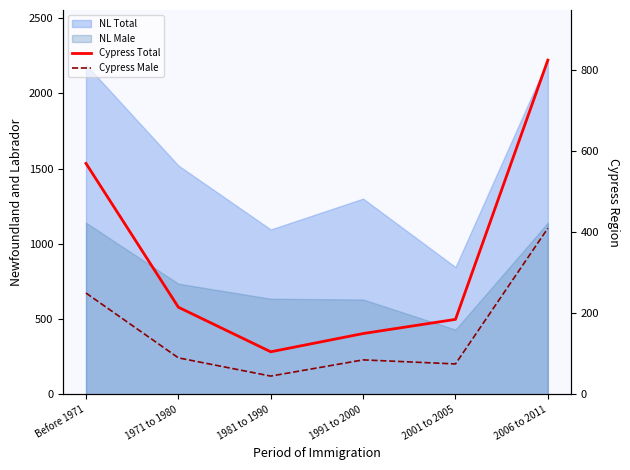

At which category does Cypress Male reach its first local valley?

1981 to 1990